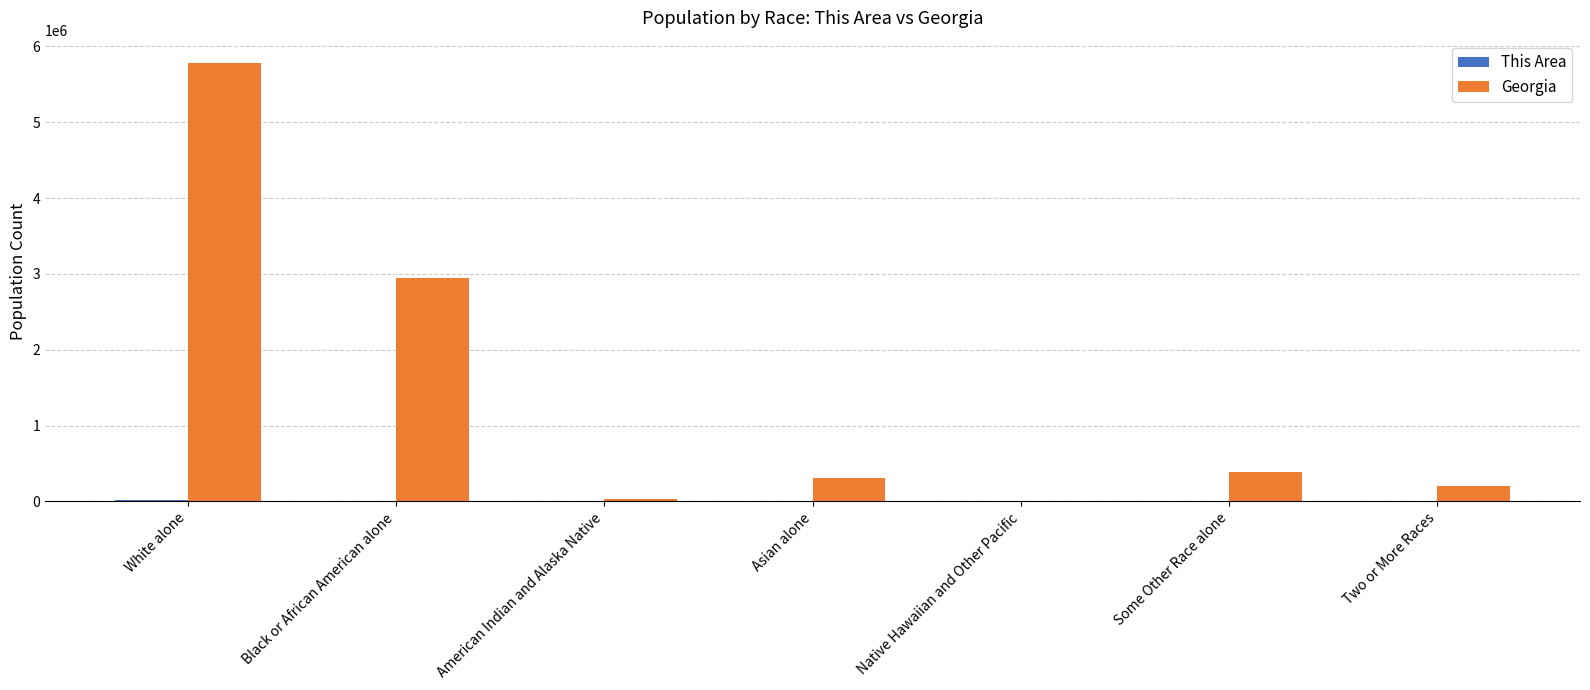

How many categories are shown in the chart?

7